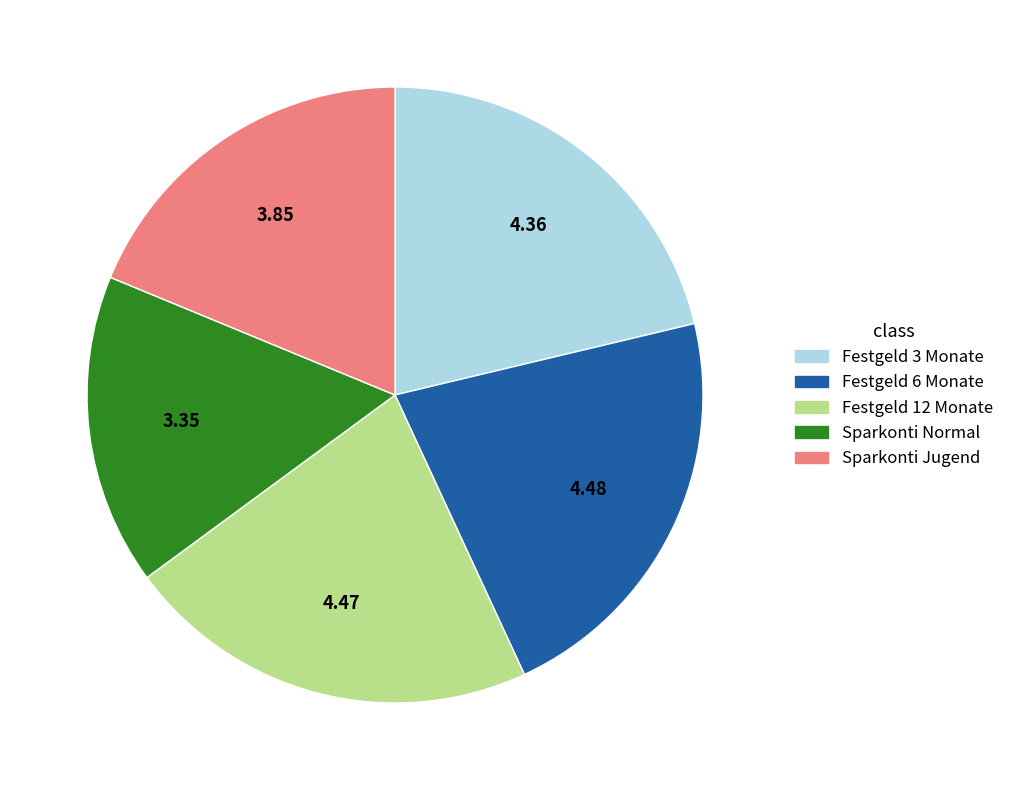

Is there a majority slice in this chart?

No